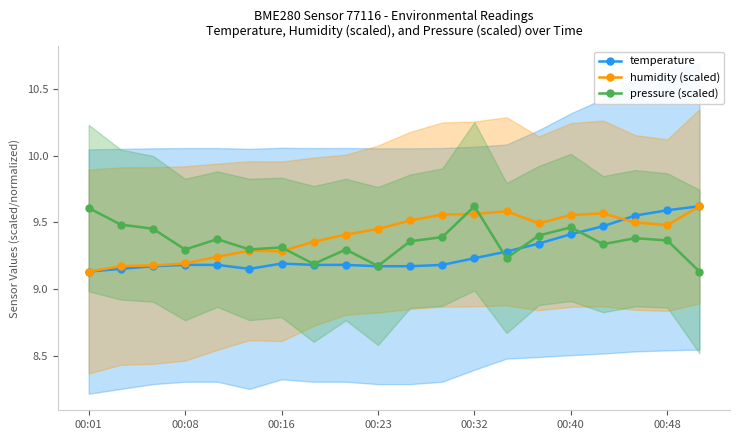

Which category has the highest value in the humidity (scaled) series?

19